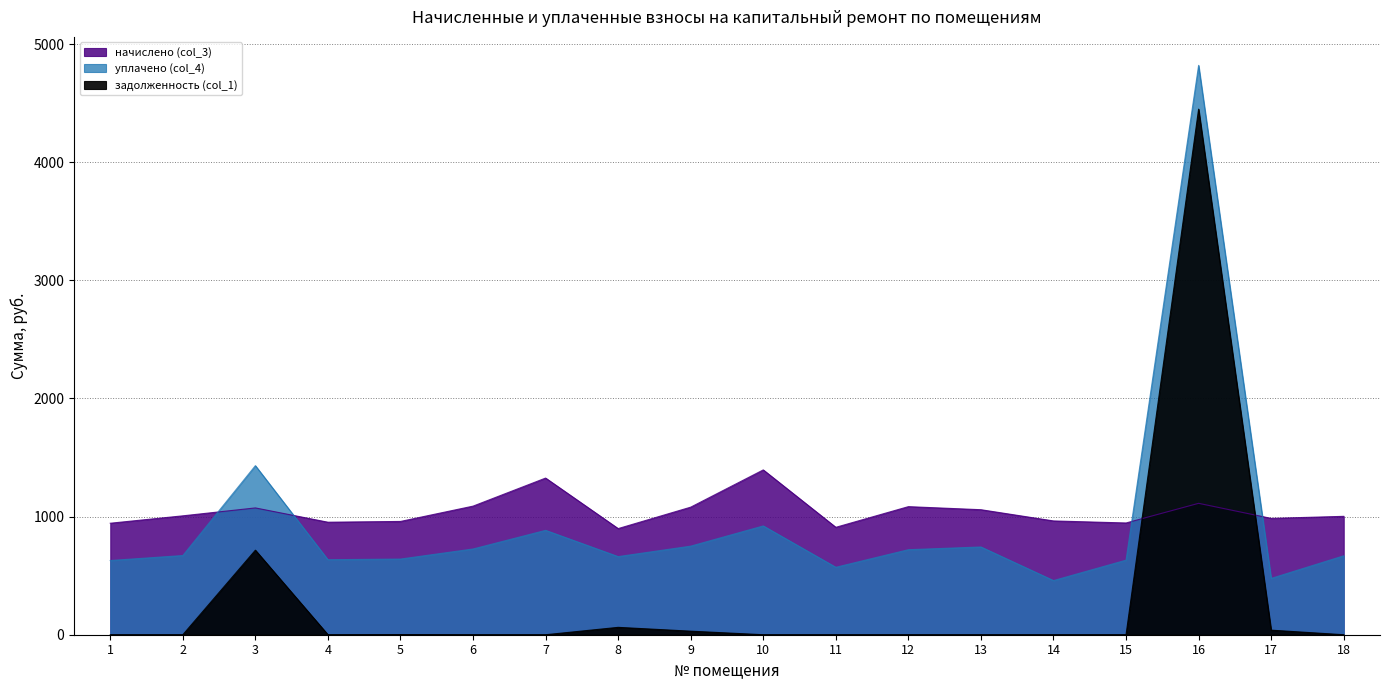

Is the value of начислено (col_3) at 6 greater than the value of уплачено (col_4) at 10?

Yes